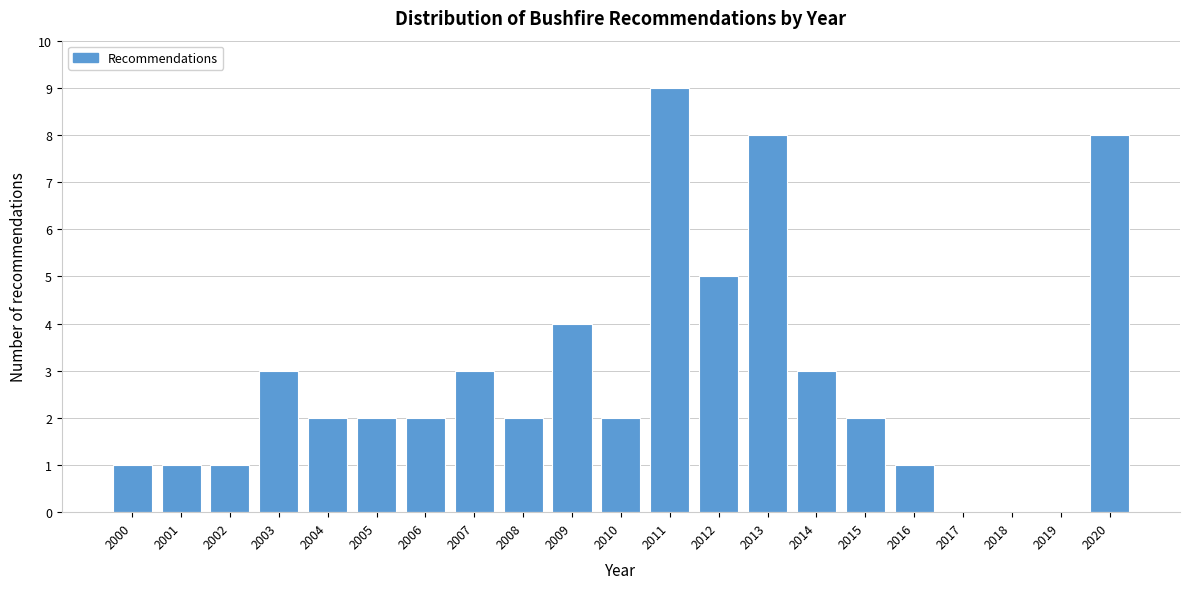

Reading left to right, what are all the values shown in this chart?

2000=1	2001=1	2002=1	2003=3	2004=2	2005=2	2006=2	2007=3	2008=2	2009=4	2010=2	2011=9	2012=5	2013=8	2014=3	2015=2	2016=1	2017=0	2018=0	2019=0	2020=8